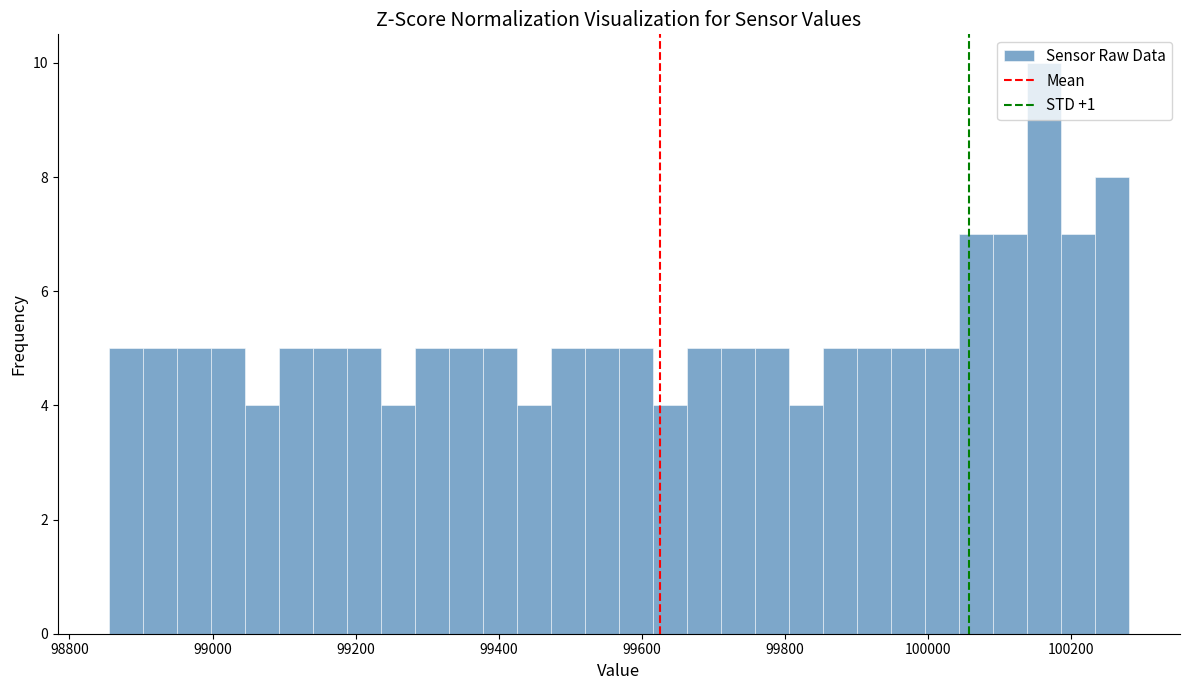

Read against the x-axis, roughly where is the centre of the tallest bar?

100160